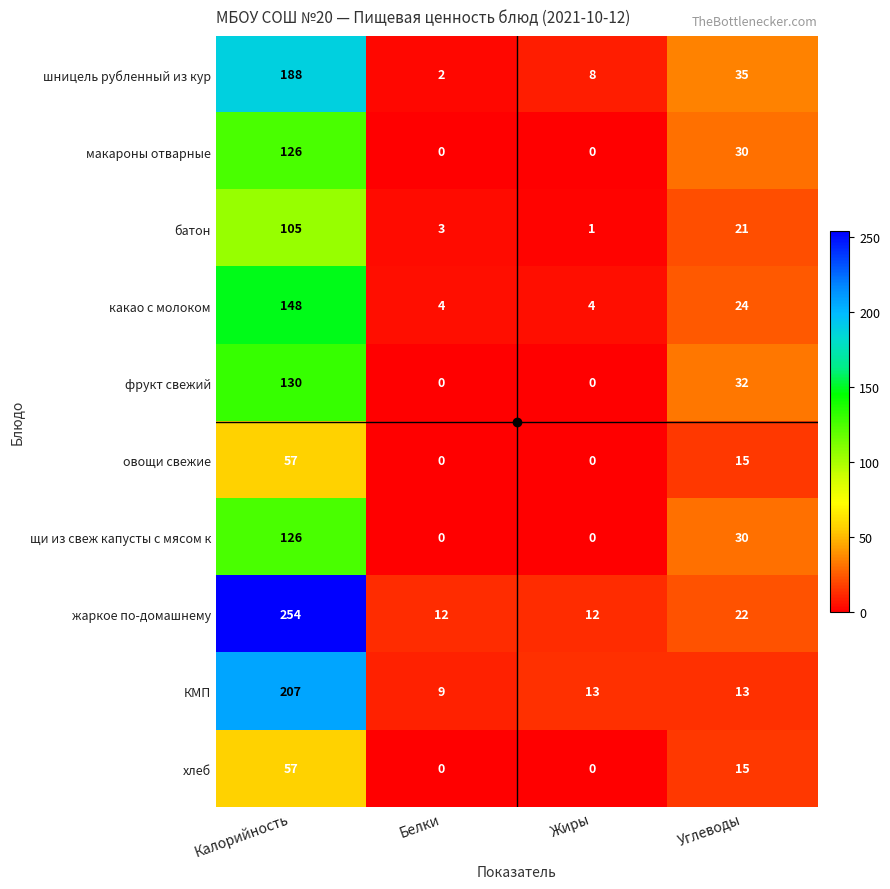

Rank the categories by батон value from highest to lowest.

Калорийность, Углеводы, Белки, Жиры